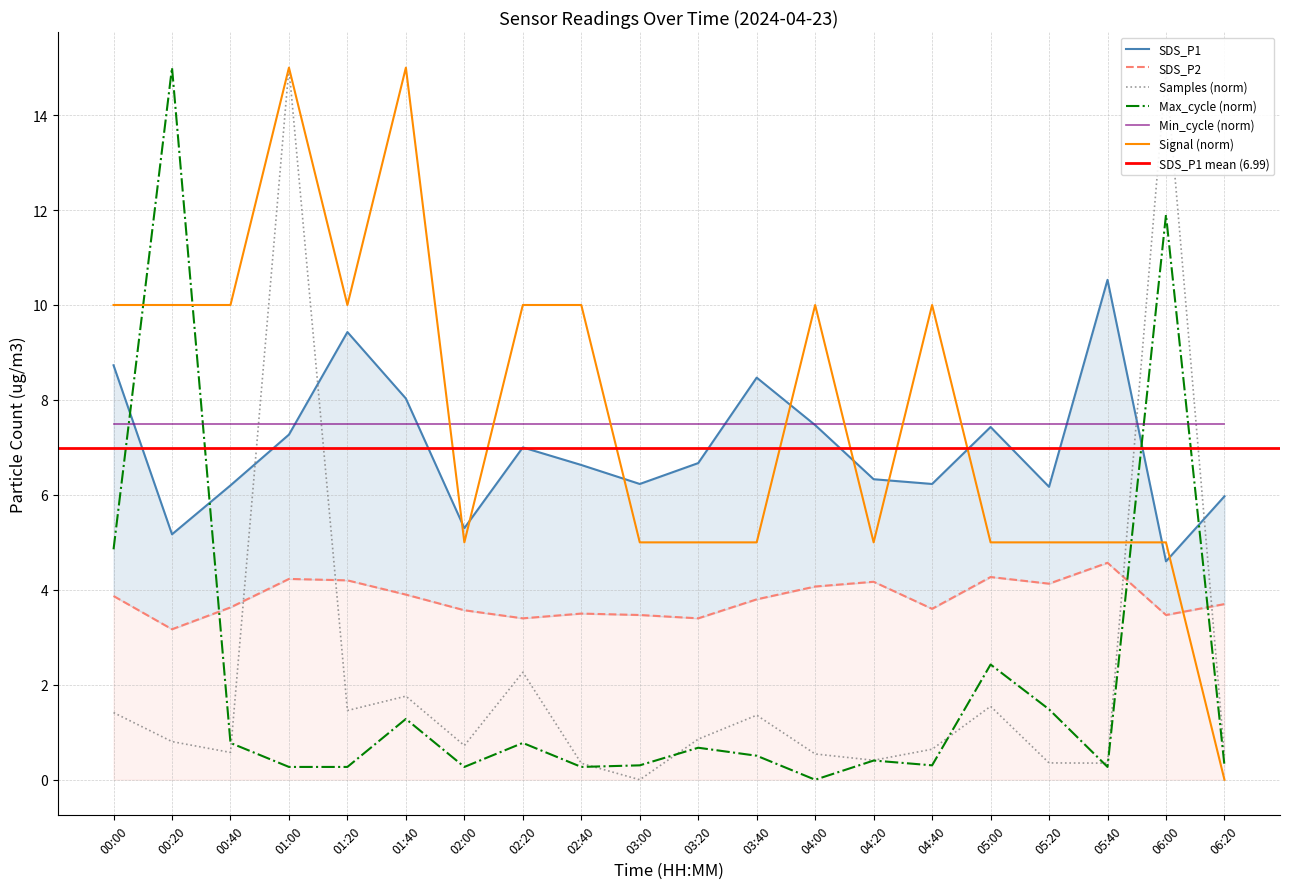

Reading left to right, list all the values displayed in this chart.

SDS_P1: 00:00=8.7	00:20=5.2	00:40=6.2	01:00=7.3	01:20=9.4	01:40=8.0	02:00=5.3	02:20=7.0	02:40=6.6	03:00=6.2	03:20=6.7	03:40=8.5	04:00=7.5	04:20=6.3	04:40=6.2	05:00=7.4	05:20=6.2	05:40=10.5	06:00=4.6	06:20=6.0
SDS_P2: 00:00=3.9	00:20=3.2	00:40=3.6	01:00=4.2	01:20=4.2	01:40=3.9	02:00=3.6	02:20=3.4	02:40=3.5	03:00=3.5	03:20=3.4	03:40=3.8	04:00=4.1	04:20=4.2	04:40=3.6	05:00=4.3	05:20=4.1	05:40=4.6	06:00=3.5	06:20=3.7
Signal_norm: 00:00=10.0	00:20=10.0	00:40=10.0	01:00=15.0	01:20=10.0	01:40=15.0	02:00=5.0	02:20=10.0	02:40=10.0	03:00=5.0	03:20=5.0	03:40=5.0	04:00=10.0	04:20=5.0	04:40=10.0	05:00=5.0	05:20=5.0	05:40=5.0	06:00=5.0	06:20=0.0
Samples_norm: 00:00=1.4	00:20=0.8	00:40=0.6	01:00=15.0	01:20=1.5	01:40=1.8	02:00=0.7	02:20=2.3	02:40=0.3	03:00=0.0	03:20=0.9	03:40=1.4	04:00=0.5	04:20=0.4	04:40=0.6	05:00=1.5	05:20=0.4	05:40=0.3	06:00=14.9	06:20=0.5
Max_cycle_norm: 00:00=4.9	00:20=15.0	00:40=0.8	01:00=0.3	01:20=0.3	01:40=1.3	02:00=0.3	02:20=0.8	02:40=0.3	03:00=0.3	03:20=0.7	03:40=0.5	04:00=0.0	04:20=0.4	04:40=0.3	05:00=2.4	05:20=1.5	05:40=0.3	06:00=11.9	06:20=0.3